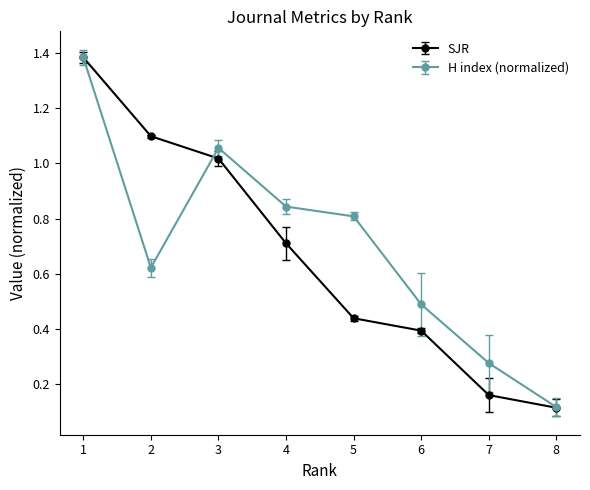

Rank the series at 5 from lowest to highest value.

SJR, H index (normalized)